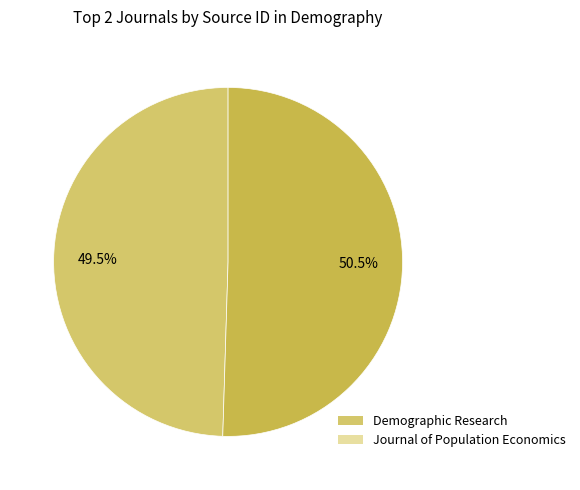

What percentage is NOT represented by Demographic Research?

50.5%